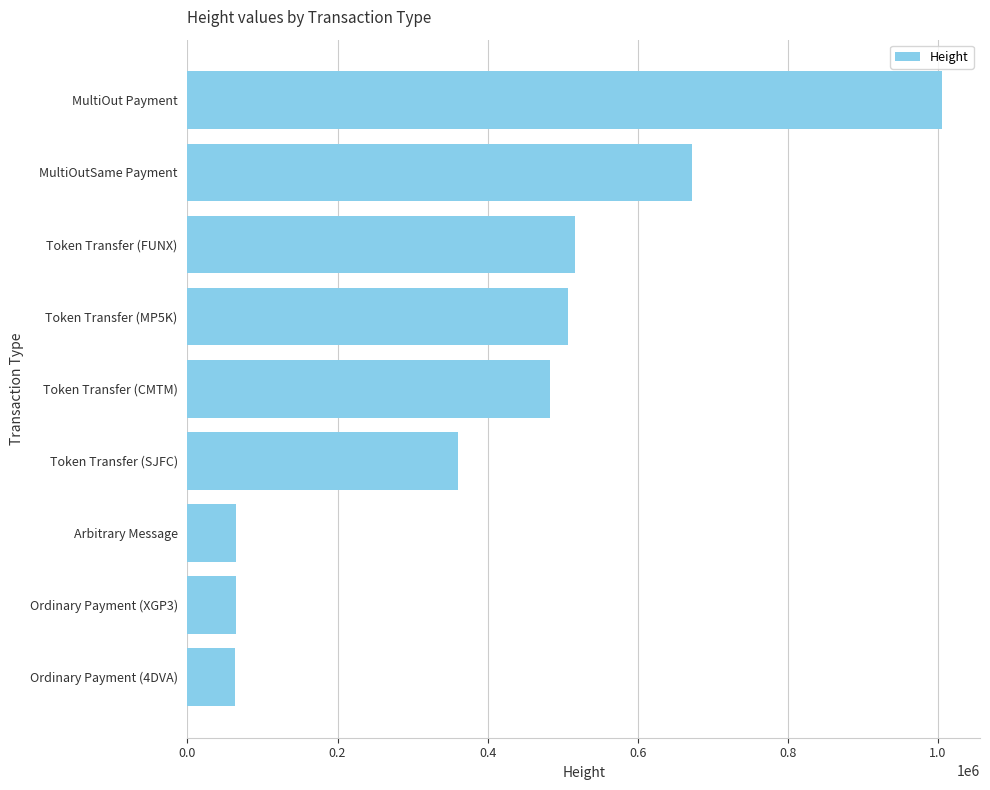

Are the bars horizontal?

Yes